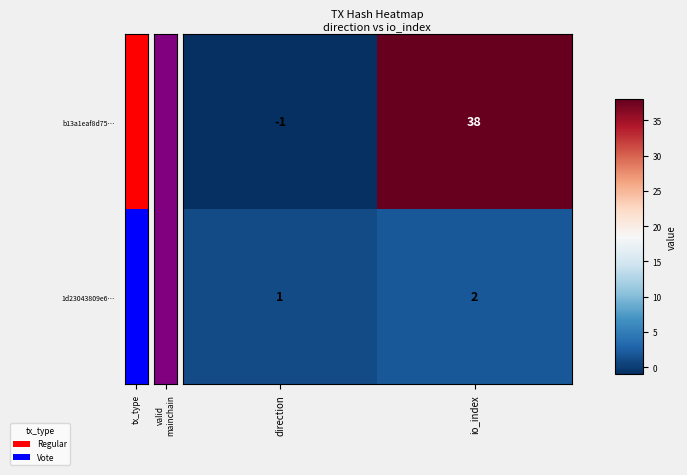

At which category is the sum across all series the highest?

io_index